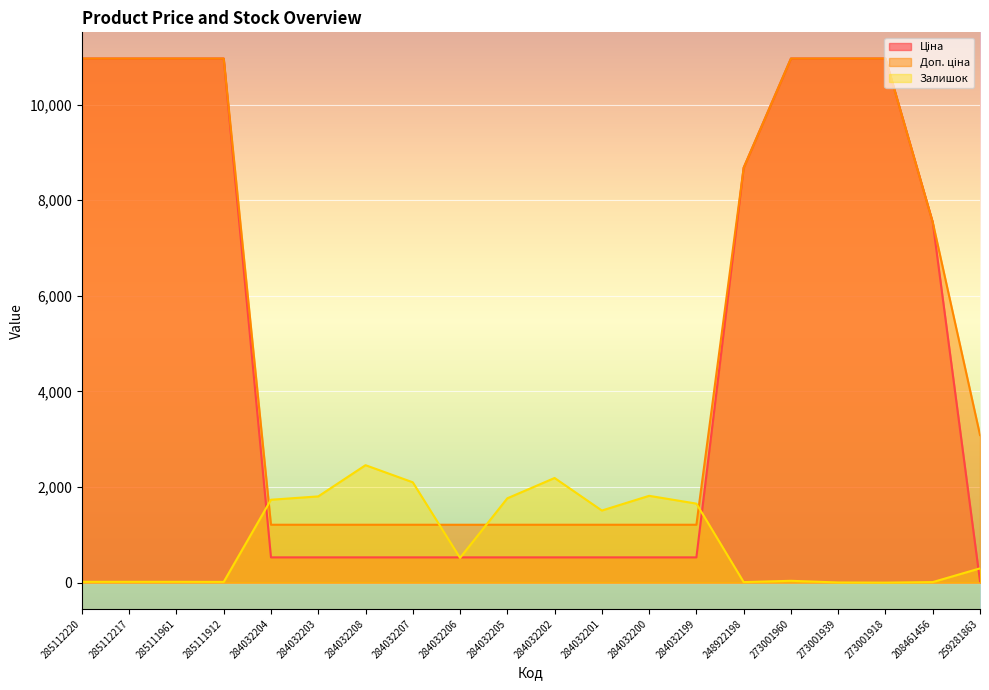

Does the chart display data point markers on the line(s)?

No